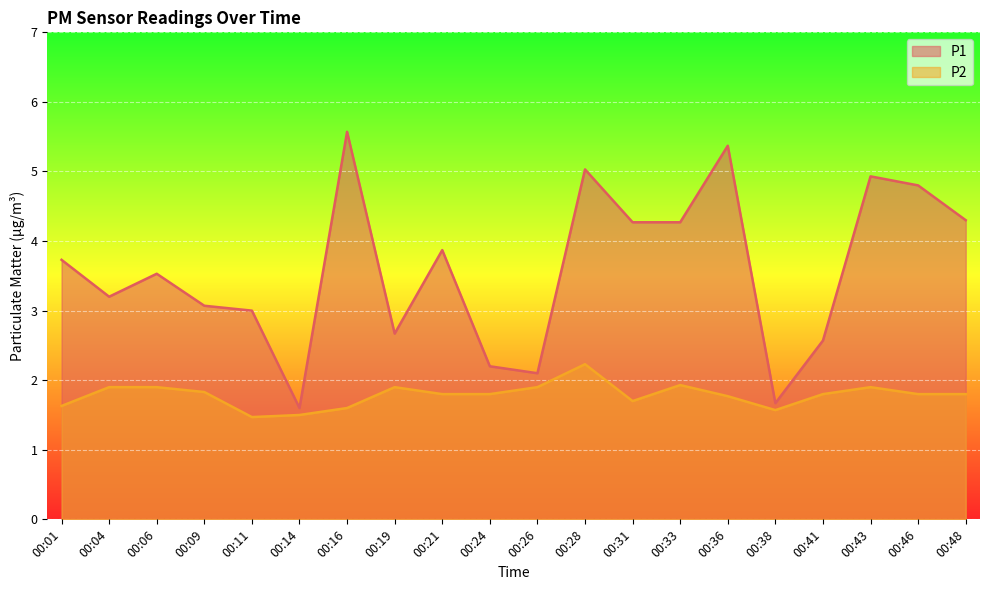

What is the difference between the maximum and minimum values in the P1 series?

4.0